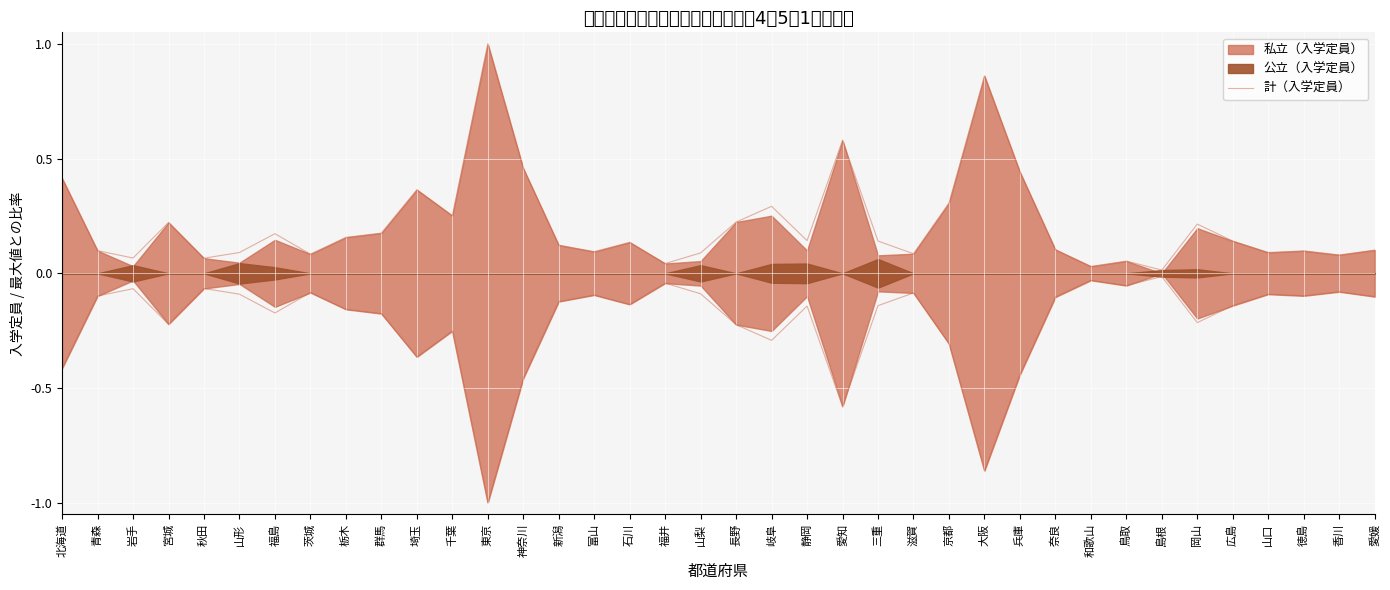

Where is the data nearest to the value 0?

島根